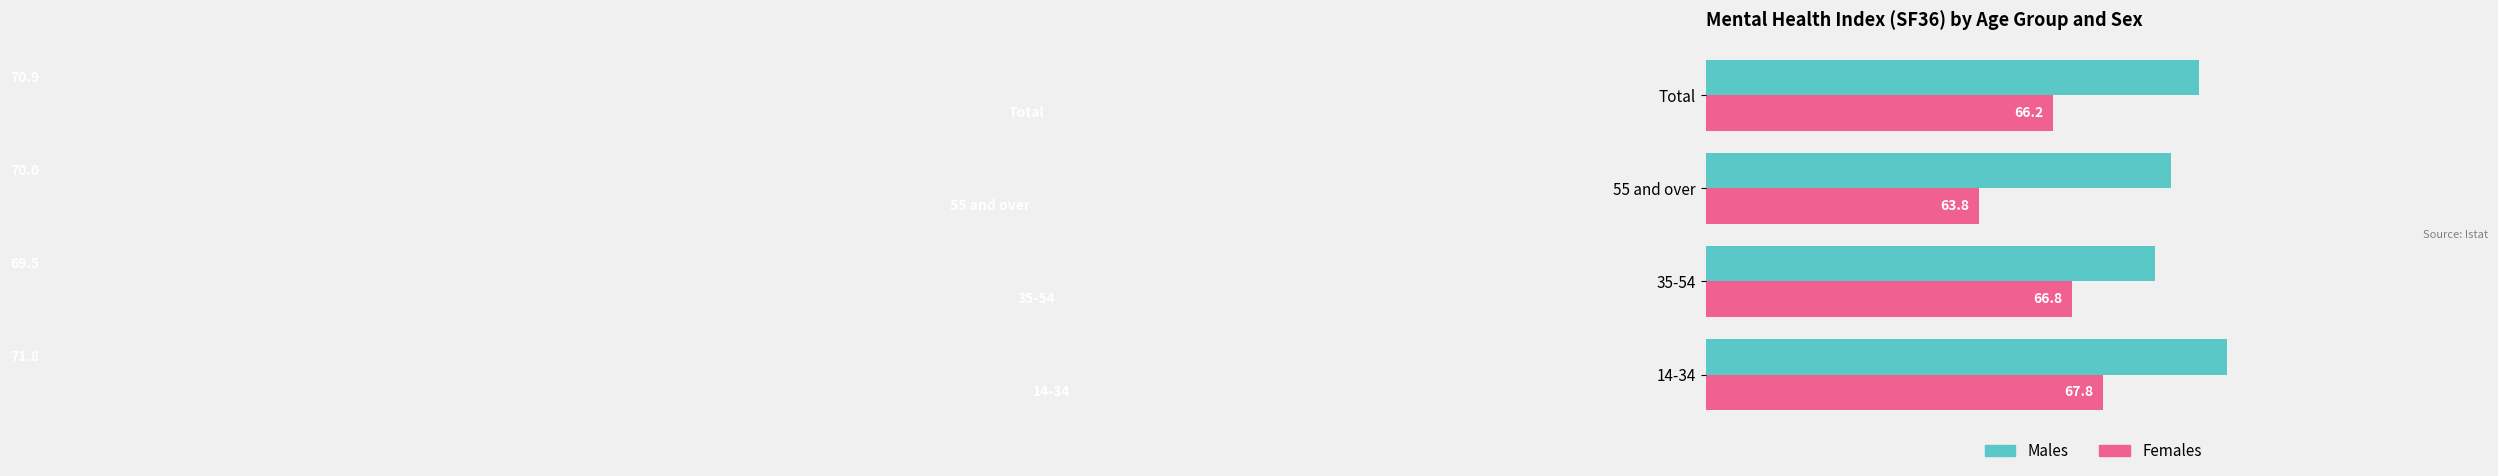

What is the difference between the second highest and minimum values in the Males series?

1.4